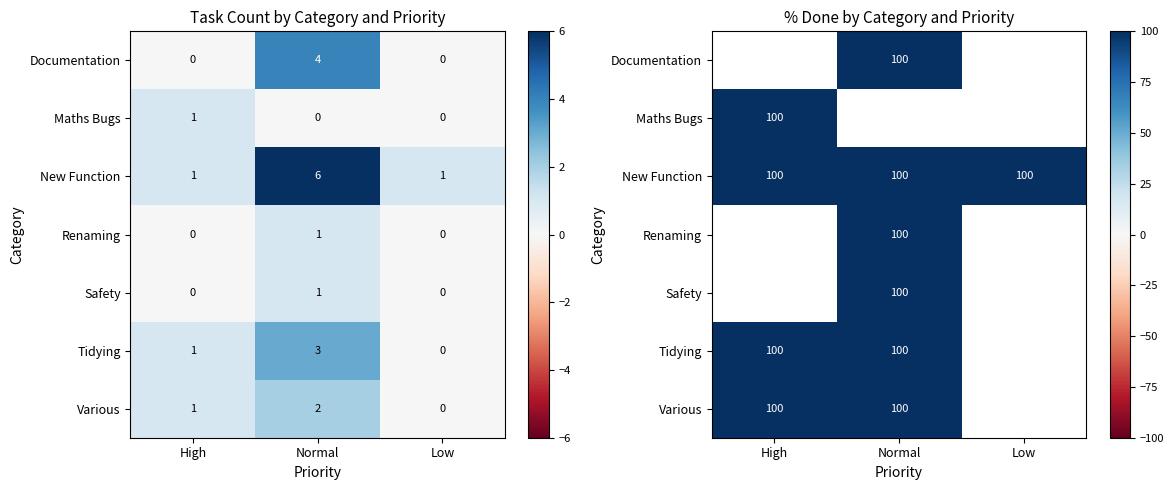

At which label does Maths Bugs reach its minimum?

High